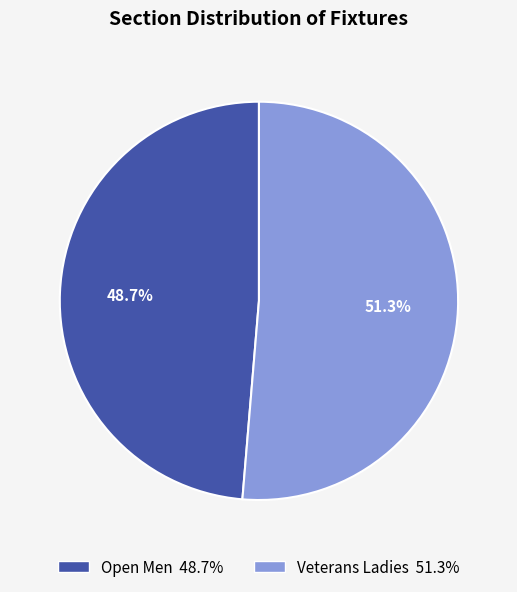

Combined, do Veterans Ladies and Open Men account for over 50%?

Yes